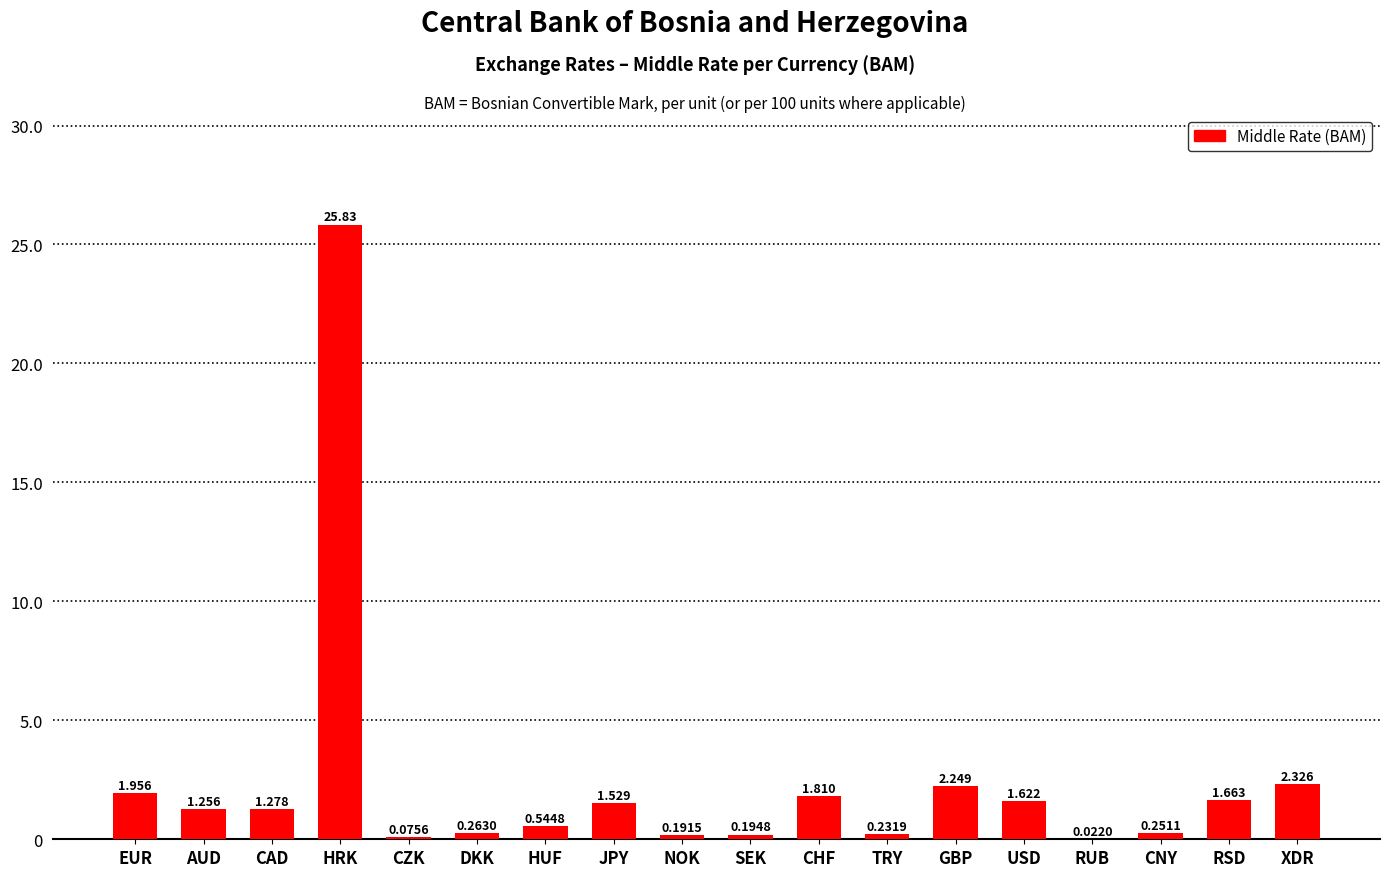

At which label is the value closest to 12?

XDR